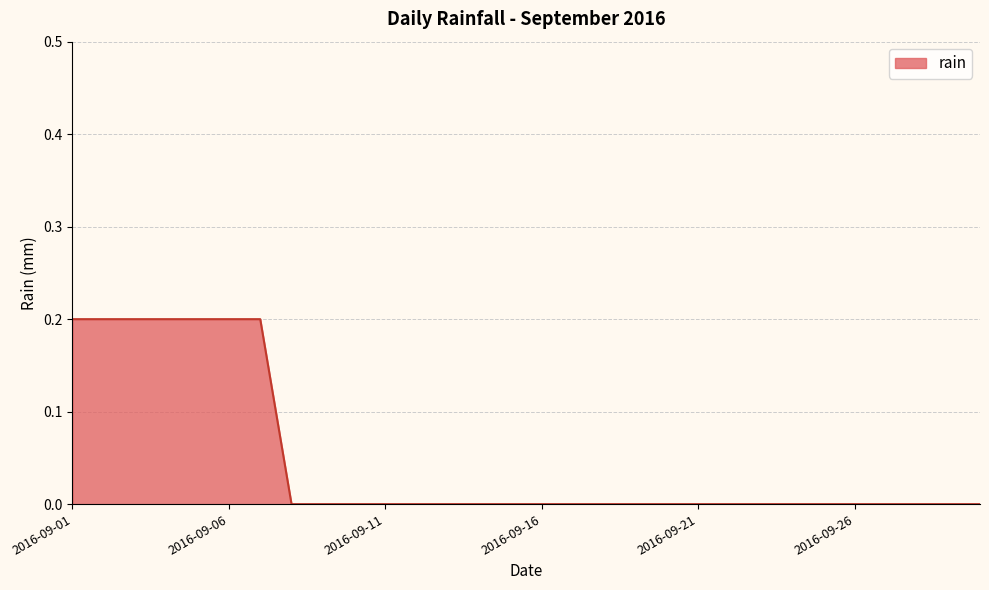

How many lines are shown in the chart?

1